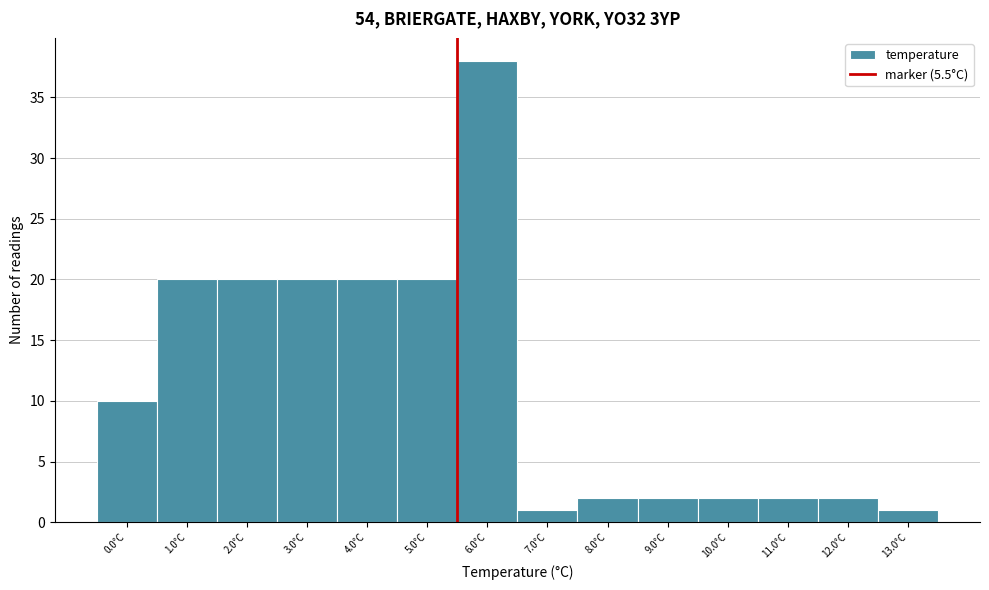

How tall is the bar that spans 10.5 to 11.5 on the x-axis? The values are not printed on the chart, so give them approximately, as read against the axis.

2